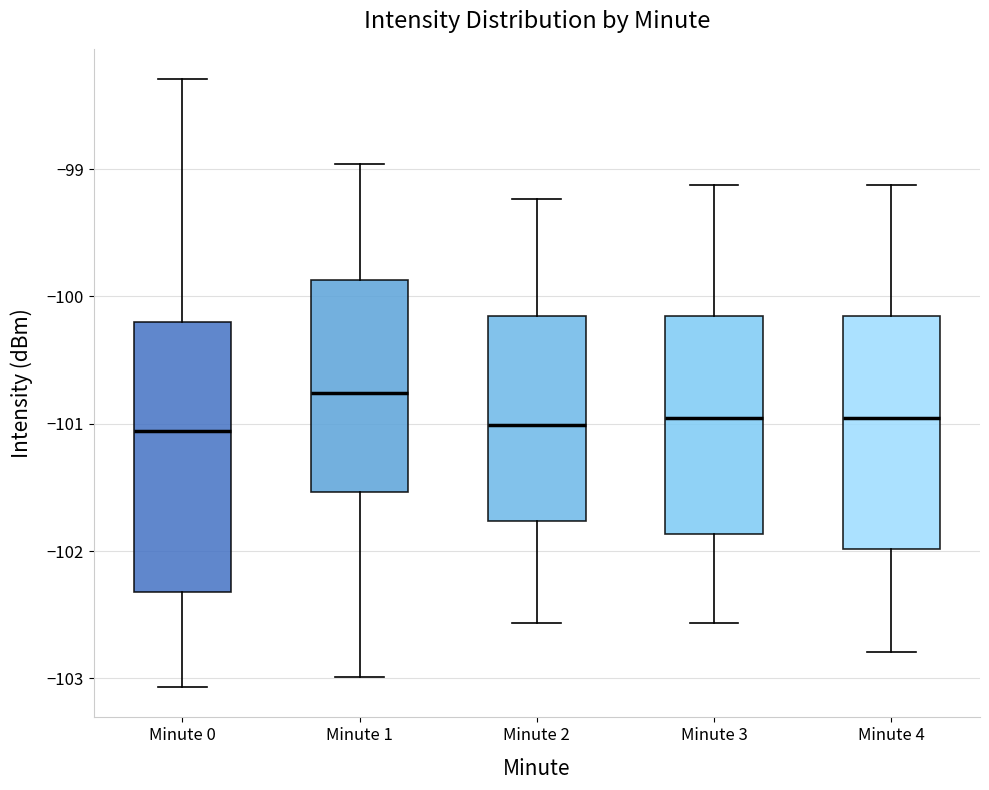

Where is the lower edge of the box for Minute 1 on the y-axis? The values are not printed on the chart, so give them approximately, as read against the axis.

-101.5